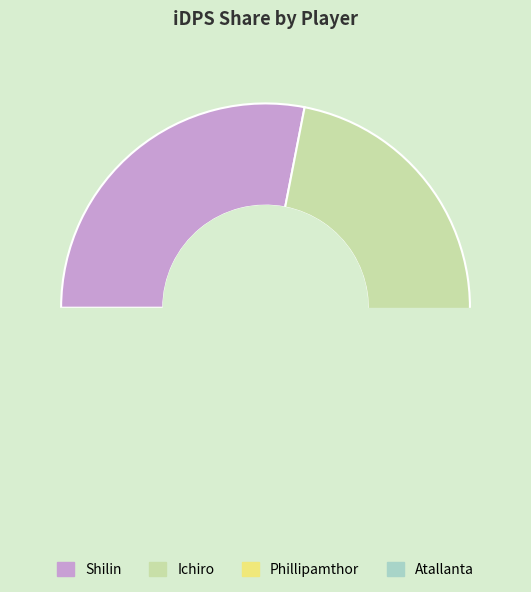

Count the number of slices in the pie.

4